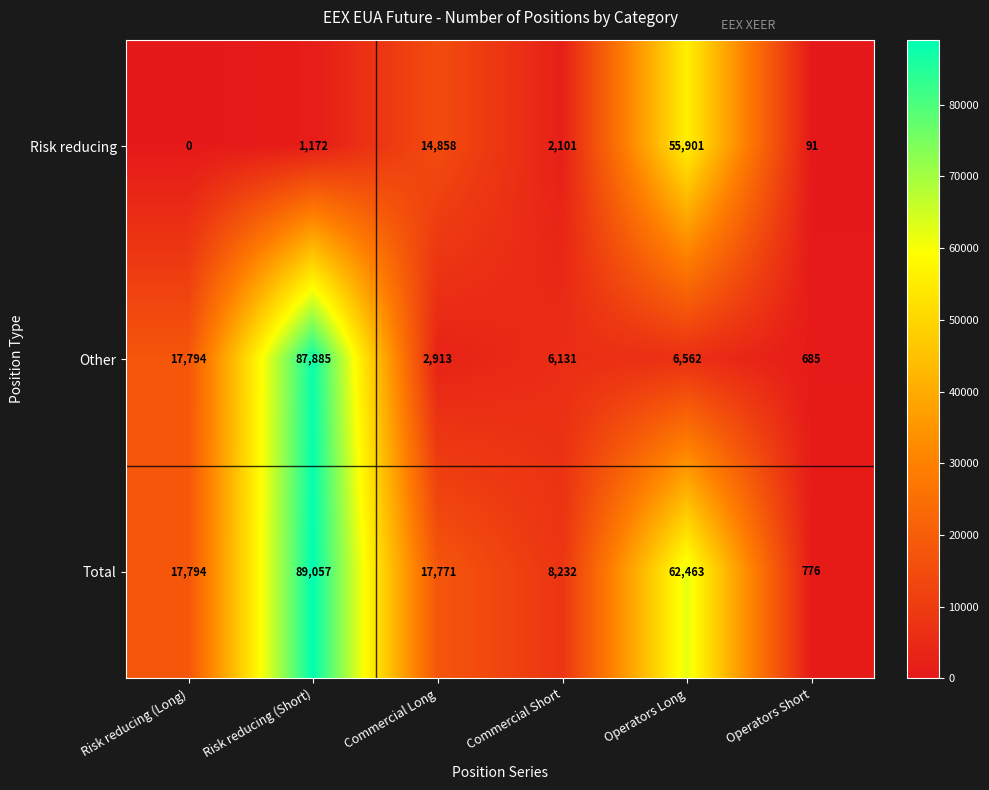

At how many categories does at least one series exceed 86152?

1